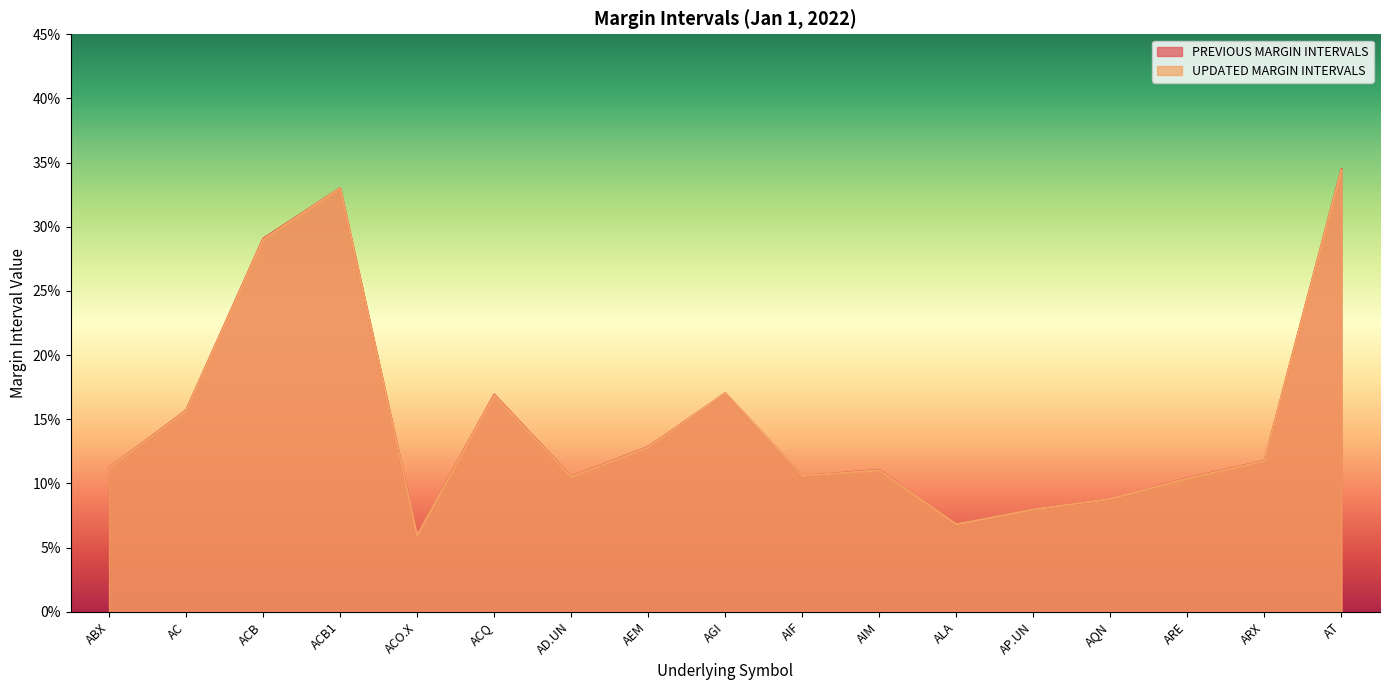

List the series in order of their peak value, highest first.

PREVIOUS MARGIN INTERVALS, UPDATED MARGIN INTERVALS